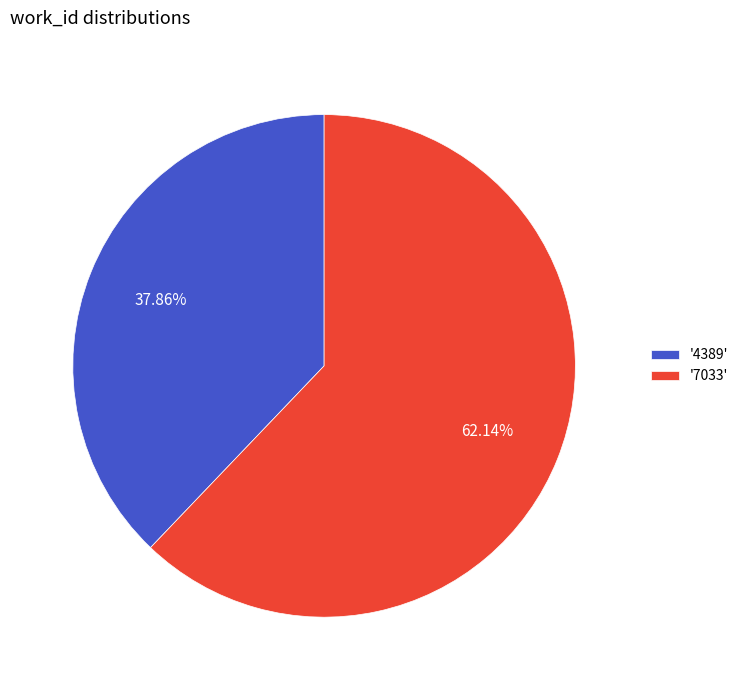

Is '4389' the majority of the pie?

No